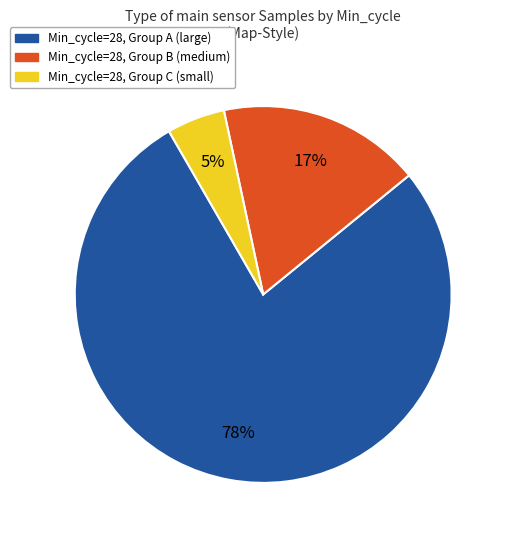

Does any single category account for the majority?

Yes